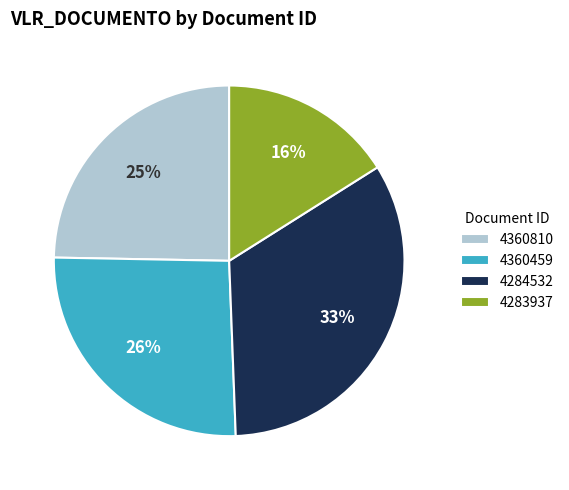

Approximately how many times larger is the value at 4360459 compared to 4284532?

0.8